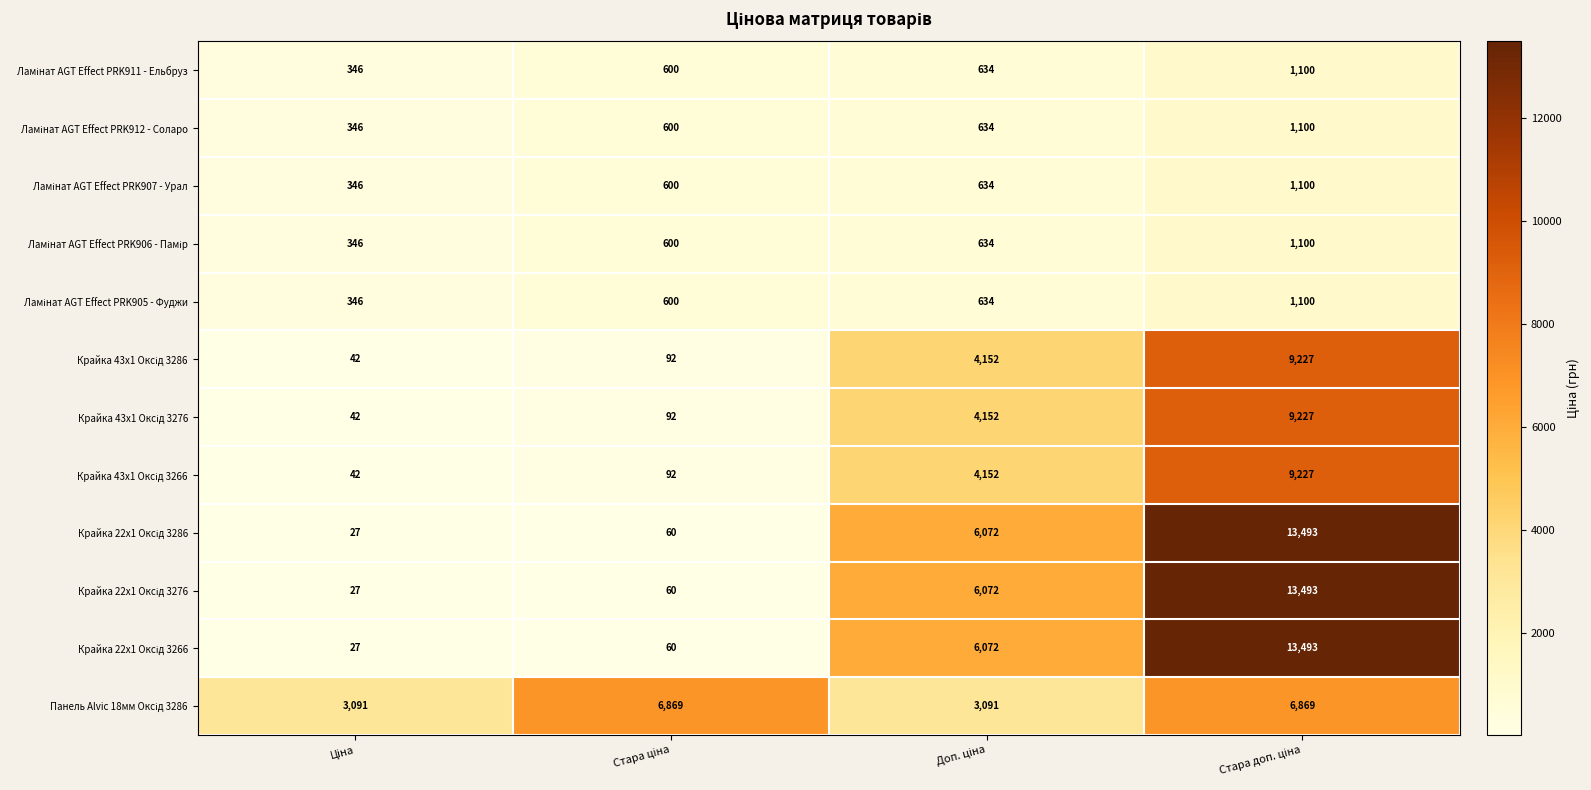

What is the greatest value displayed?

13493